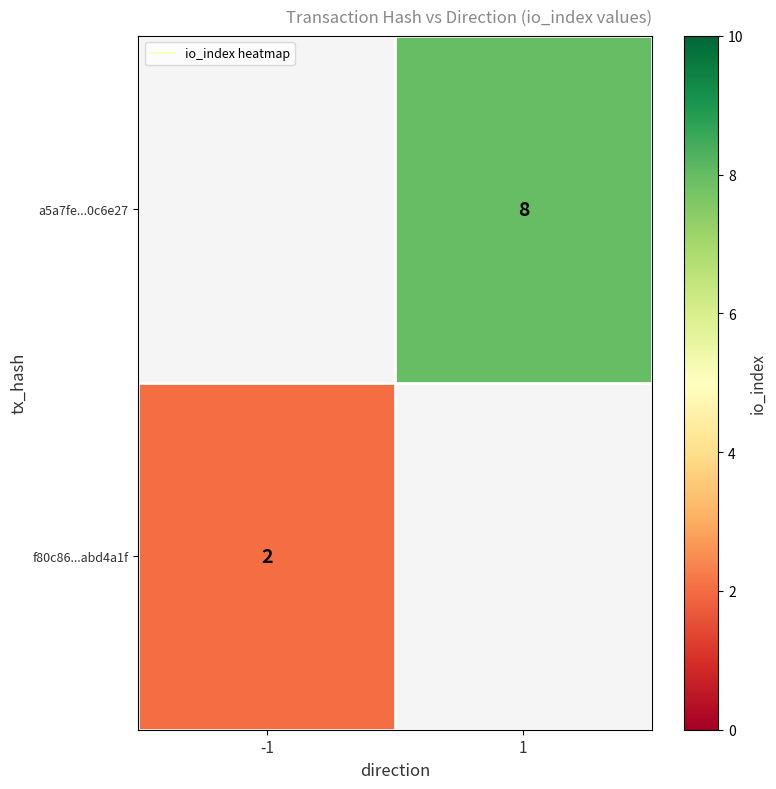

Is the value of a5a7fe...0c6e27 at 1 greater than the value of f80c86...abd4a1f at 1?

No